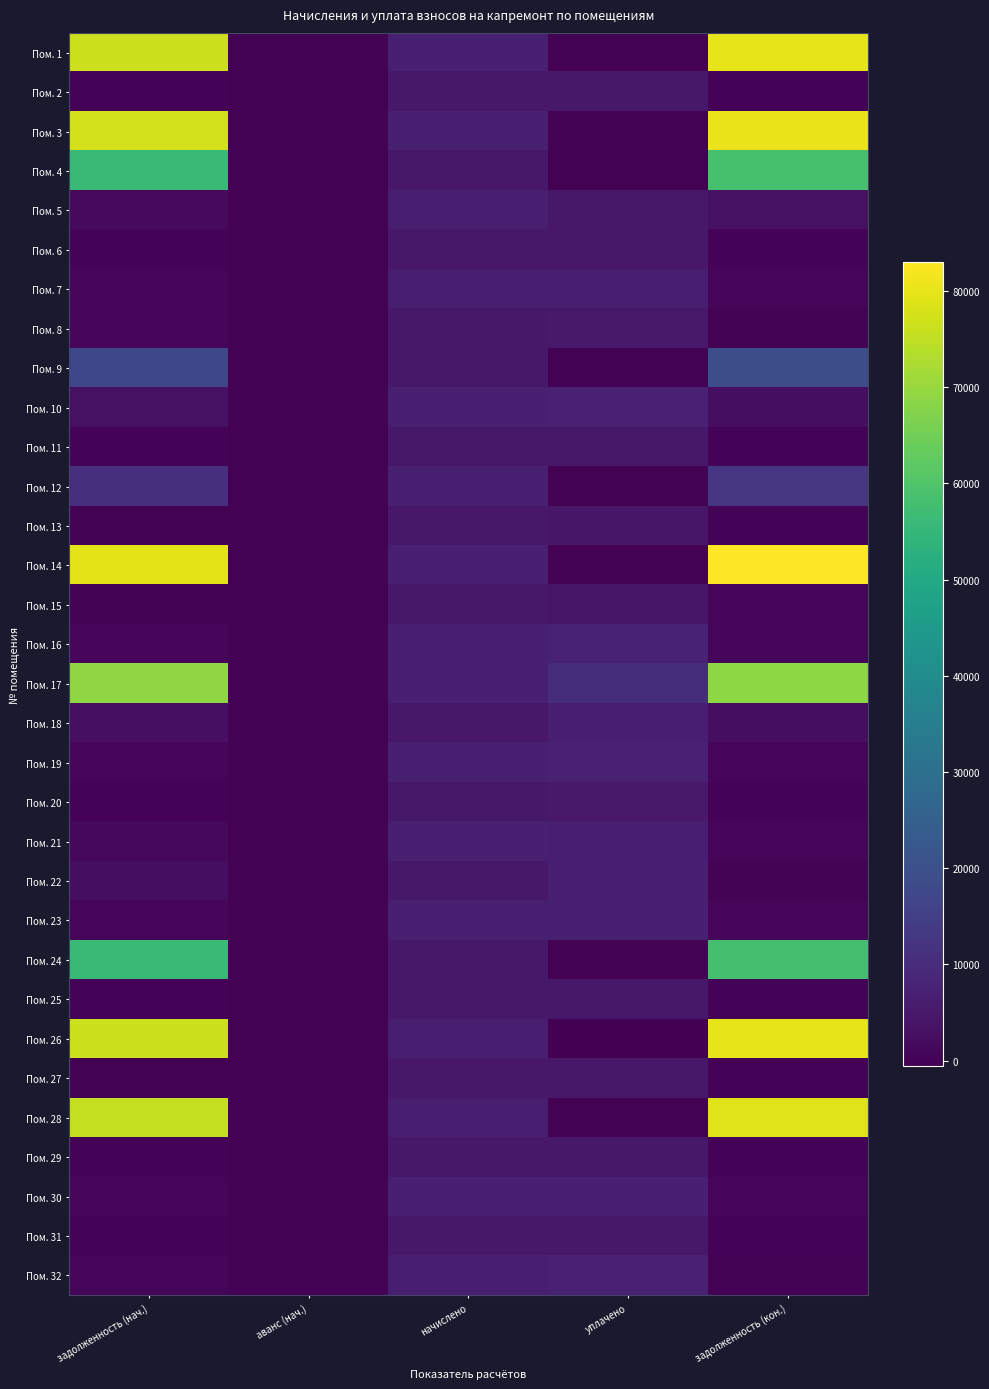

Reading left to right, what are all the values shown in this chart?

Пом. 1: задолженность (нач.)=76773.6	аванс (нач.)=0.0	начислено=6633.5	уплачено=0.0	задолженность (кон.)=79993.5
Пом. 2: задолженность (нач.)=403.1	аванс (нач.)=0.0	начислено=4837.2	уплачено=4794.9	задолженность (кон.)=403.1
Пом. 3: задолженность (нач.)=77185.3	аванс (нач.)=0.0	начислено=6669.0	уплачено=0.0	задолженность (кон.)=80422.4
Пом. 4: задолженность (нач.)=56190.9	аванс (нач.)=0.0	начислено=4855.1	уплачено=0.0	задолженность (кон.)=58547.5
Пом. 5: задолженность (нач.)=1655.8	аванс (нач.)=0.0	начислено=6615.6	уплачено=4787.6	задолженность (кон.)=3346.9
Пом. 6: задолженность (нач.)=400.9	аванс (нач.)=0.0	начислено=4810.6	уплачено=4768.4	задолженность (кон.)=400.9
Пом. 7: задолженность (нач.)=547.6	аванс (нач.)=0.0	начислено=6571.2	уплачено=6513.6	задолженность (кон.)=547.6
Пом. 8: задолженность (нач.)=804.7	аванс (нач.)=0.0	начислено=4828.3	уплачено=5188.3	задолженность (кон.)=1.2
Пом. 9: задолженность (нач.)=17468.0	аванс (нач.)=0.0	начислено=4855.1	уплачено=0.0	задолженность (кон.)=19106.6
Пом. 10: задолженность (нач.)=3105.1	аванс (нач.)=0.0	начислено=6846.8	уплачено=7265.6	задолженность (кон.)=2586.2
Пом. 11: задолженность (нач.)=409.0	аванс (нач.)=0.0	начислено=4908.4	уплачено=4865.3	задолженность (кон.)=409.0
Пом. 12: задолженность (нач.)=10568.0	аванс (нач.)=0.0	начислено=6846.8	уплачено=0.0	задолженность (кон.)=12554.5
Пом. 13: задолженность (нач.)=0.0	аванс (нач.)=0.0	начислено=4926.1	уплачено=4565.8	задолженность (кон.)=360.3
Пом. 14: задолженность (нач.)=79655.1	аванс (нач.)=0.0	начислено=6882.4	уплачено=0.0	задолженность (кон.)=82995.7
Пом. 15: задолженность (нач.)=0.0	аванс (нач.)=0.0	начислено=4864.0	уплачено=4053.3	задолженность (кон.)=810.7
Пом. 16: задолженность (нач.)=569.7	аванс (нач.)=0.0	начислено=6846.8	уплачено=7297.3	задолженность (кон.)=570.6
Пом. 17: задолженность (нач.)=69109.6	аванс (нач.)=0.0	начислено=6873.5	уплачено=10500.0	задолженность (кон.)=68641.6
Пом. 18: задолженность (нач.)=2747.6	аванс (нач.)=0.0	начислено=4952.9	уплачено=6510.0	задолженность (кон.)=2466.2
Пом. 19: задолженность (нач.)=567.8	аванс (нач.)=0.0	начислено=6811.3	уплачено=7259.4	задолженность (кон.)=567.6
Пом. 20: задолженность (нач.)=407.4	аванс (нач.)=0.0	начислено=4881.7	уплачено=5202.9	задолженность (кон.)=406.8
Пом. 21: задолженность (нач.)=1113.0	аванс (нач.)=0.0	начислено=6677.9	уплачено=6619.3	задолженность (кон.)=556.5
Пом. 22: задолженность (нач.)=2465.5	аванс (нач.)=0.0	начислено=4837.2	уплачено=6759.3	задолженность (кон.)=0.0
Пом. 23: задолженность (нач.)=563.9	аванс (нач.)=0.0	начислено=6766.8	уплачено=6707.4	задолженность (кон.)=563.9
Пом. 24: задолженность (нач.)=56088.8	аванс (нач.)=0.0	начислено=4846.2	уплачено=0.0	задолженность (кон.)=58441.2
Пом. 25: задолженность (нач.)=410.5	аванс (нач.)=0.0	начислено=4926.1	уплачено=4882.9	задолженность (кон.)=410.5
Пом. 26: задолженность (нач.)=76555.9	аванс (нач.)=0.0	начислено=6615.6	уплачено=-546.9	задолженность (кон.)=79767.1
Пом. 27: задолженность (нач.)=0.0	аванс (нач.)=0.0	начислено=4917.2	уплачено=4874.1	задолженность (кон.)=409.8
Пом. 28: задолженность (нач.)=75630.6	аванс (нач.)=0.0	начислено=6597.8	уплачено=0.0	задолженность (кон.)=78820.6
Пом. 29: задолженность (нач.)=409.0	аванс (нач.)=0.0	начислено=4908.4	уплачено=4865.3	задолженность (кон.)=409.0
Пом. 30: задолженность (нач.)=558.0	аванс (нач.)=0.0	начислено=6695.6	уплачено=6636.9	задолженность (кон.)=558.0
Пом. 31: задолженность (нач.)=415.0	аванс (нач.)=0.0	начислено=4979.5	уплачено=4935.8	задолженность (кон.)=415.0
Пом. 32: задолженность (нач.)=552.0	аванс (нач.)=0.0	начислено=6624.6	уплачено=7118.5	задолженность (кон.)=0.0